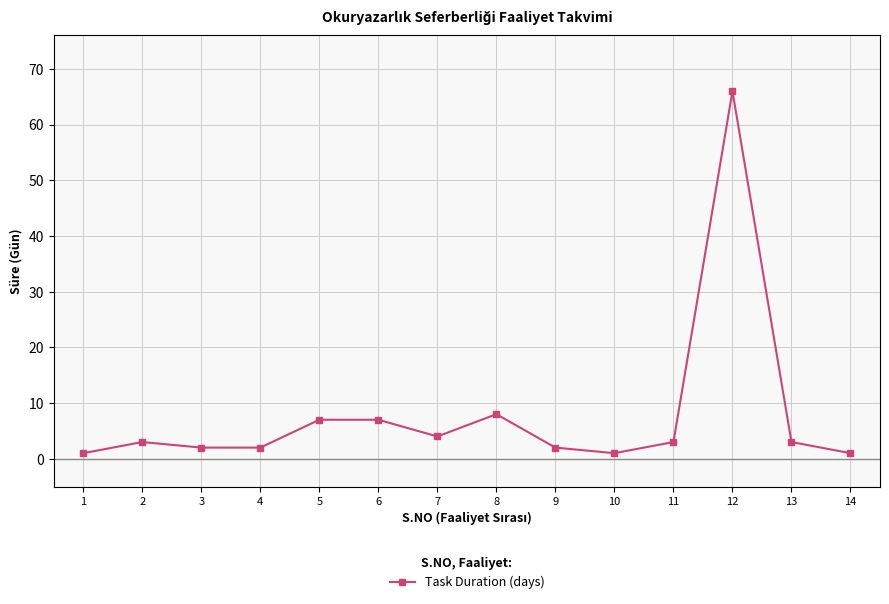

What is the minimum value shown in the chart?

1